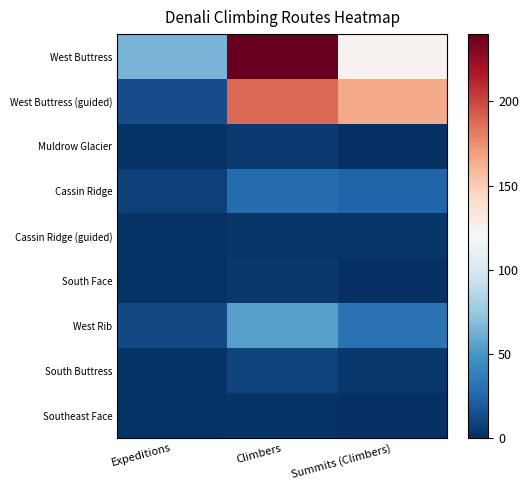

Reading left to right, list all the values displayed in this chart.

West Buttress: Expeditions=64	Climbers=240	Summits (Climbers)=124
West Buttress (guided): Expeditions=14	Climbers=188	Summits (Climbers)=165
Muldrow Glacier: Expeditions=1	Climbers=5	Summits (Climbers)=0
Cassin Ridge: Expeditions=8	Climbers=28	Summits (Climbers)=24
Cassin Ridge (guided): Expeditions=1	Climbers=3	Summits (Climbers)=3
South Face: Expeditions=1	Climbers=4	Summits (Climbers)=0
West Rib: Expeditions=12	Climbers=54	Summits (Climbers)=31
South Buttress: Expeditions=2	Climbers=9	Summits (Climbers)=4
Southeast Face: Expeditions=1	Climbers=2	Summits (Climbers)=0